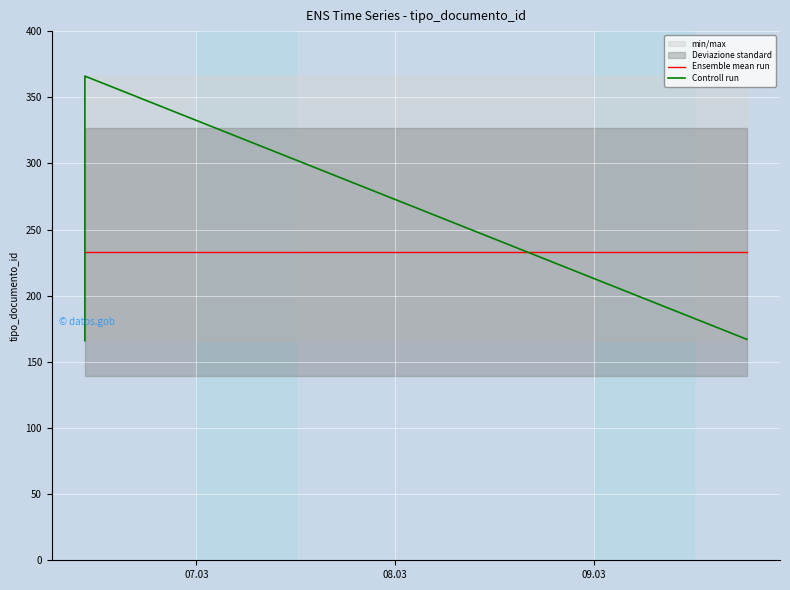

Where is Ensemble mean run nearest to the value 233?

07.03